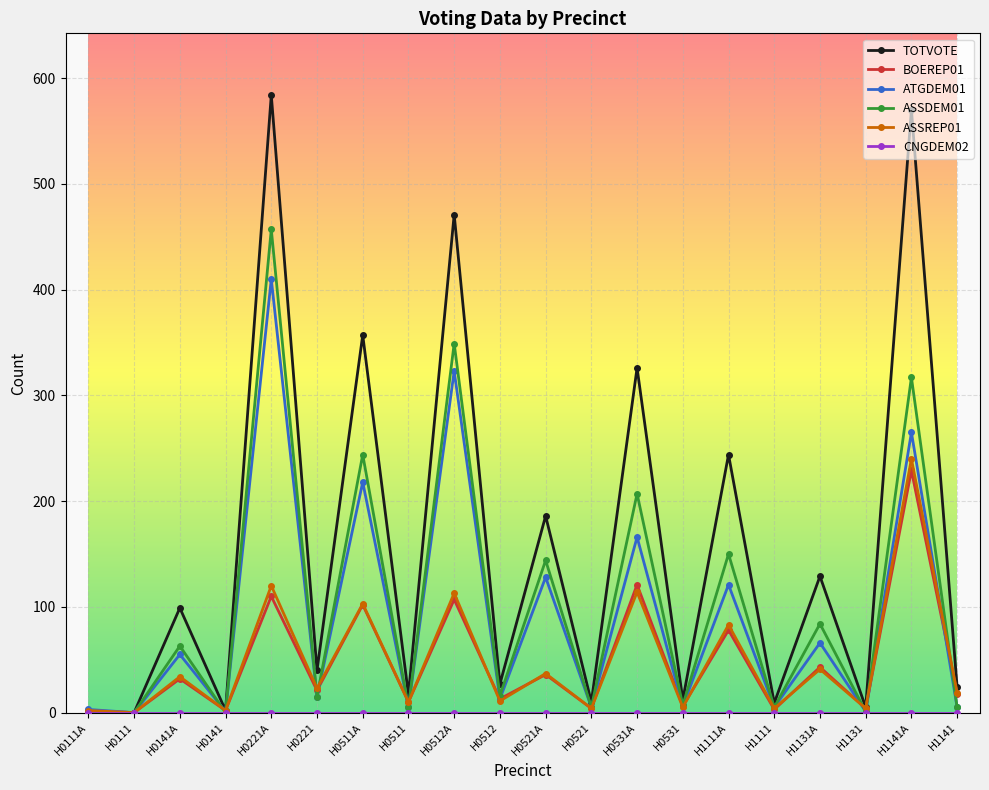

At which label does ASSREP01 reach its peak?

H1141A